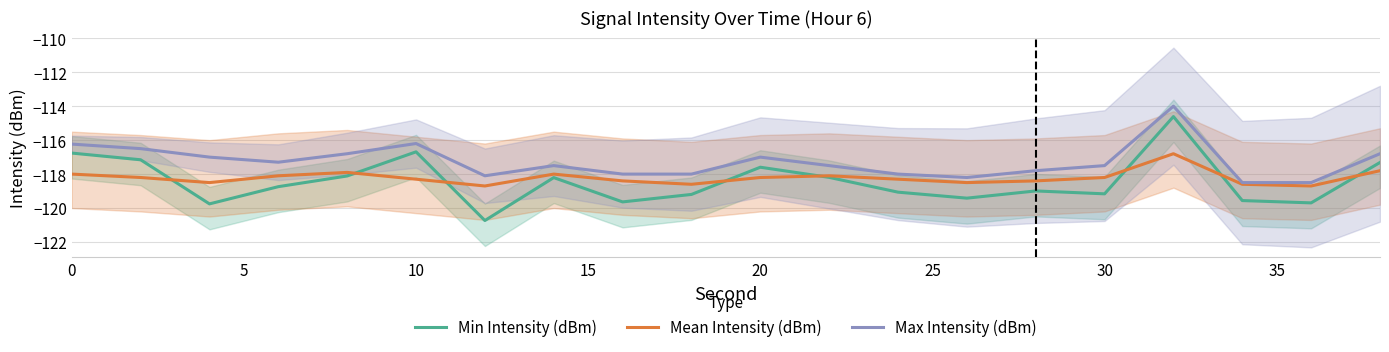

What is the sum of all Mean Intensity (dBm) values?

-2364.3